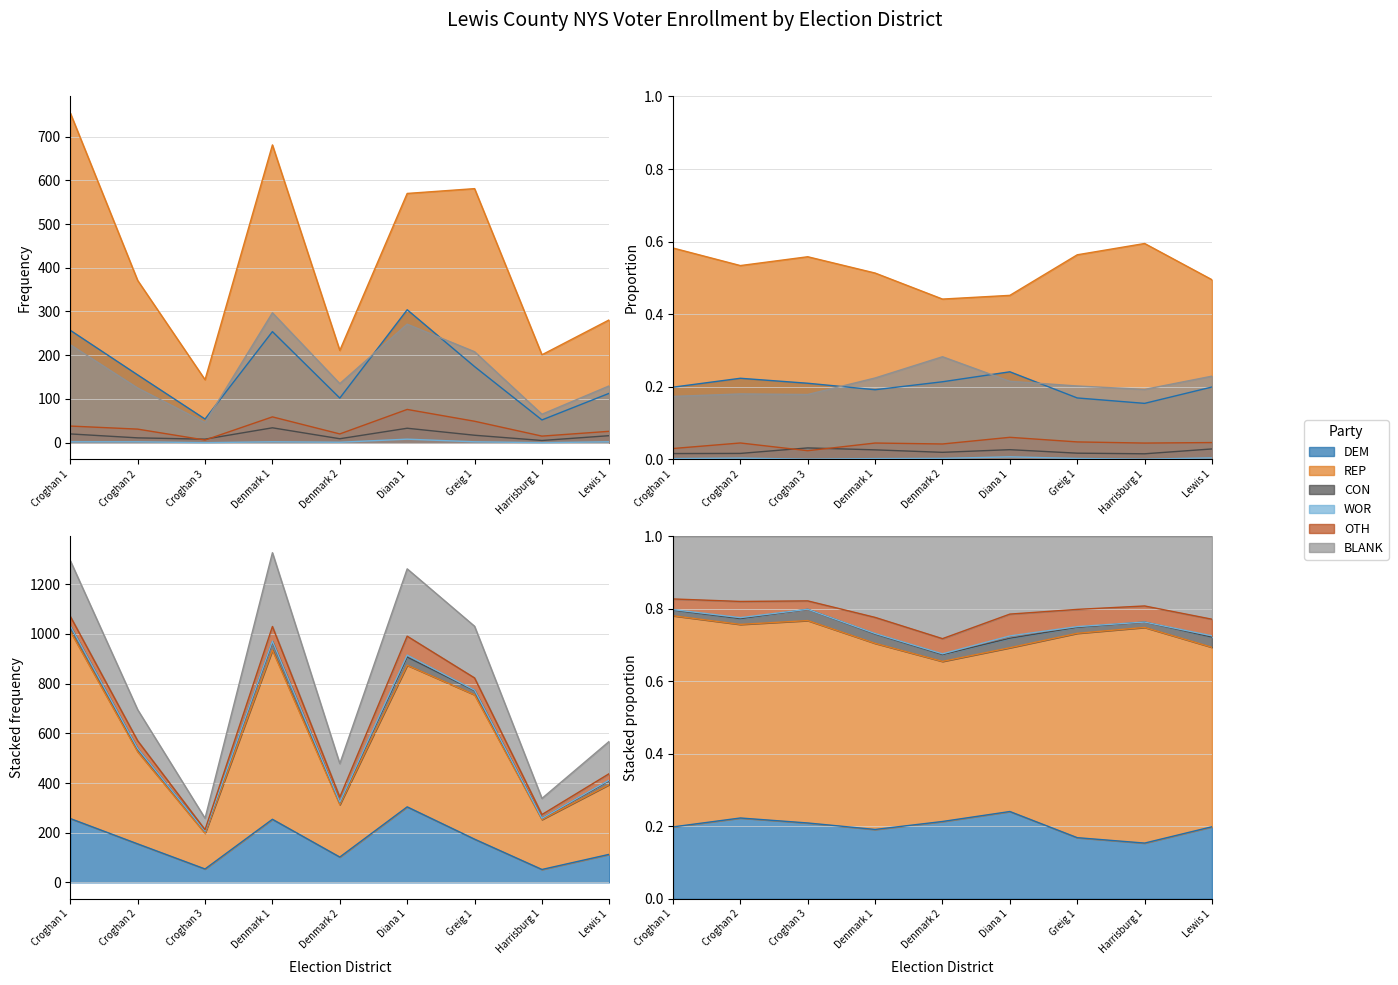

What are all the series names shown in the legend?

DEM, REP, CON, WOR, OTH, BLANK